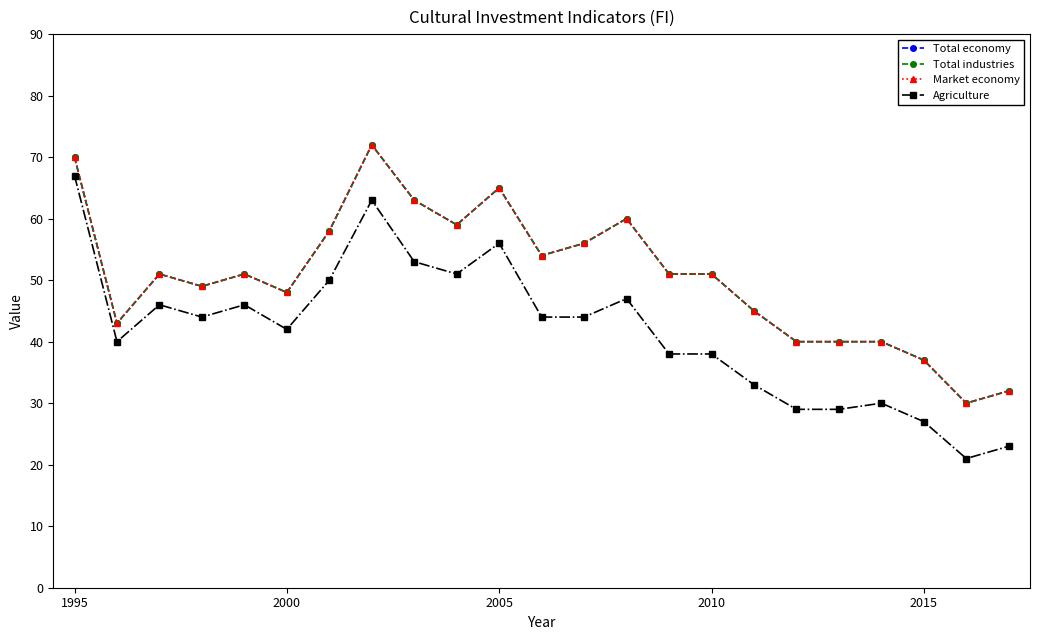

What is the value of the Market economy point at the 11th from the left?

65